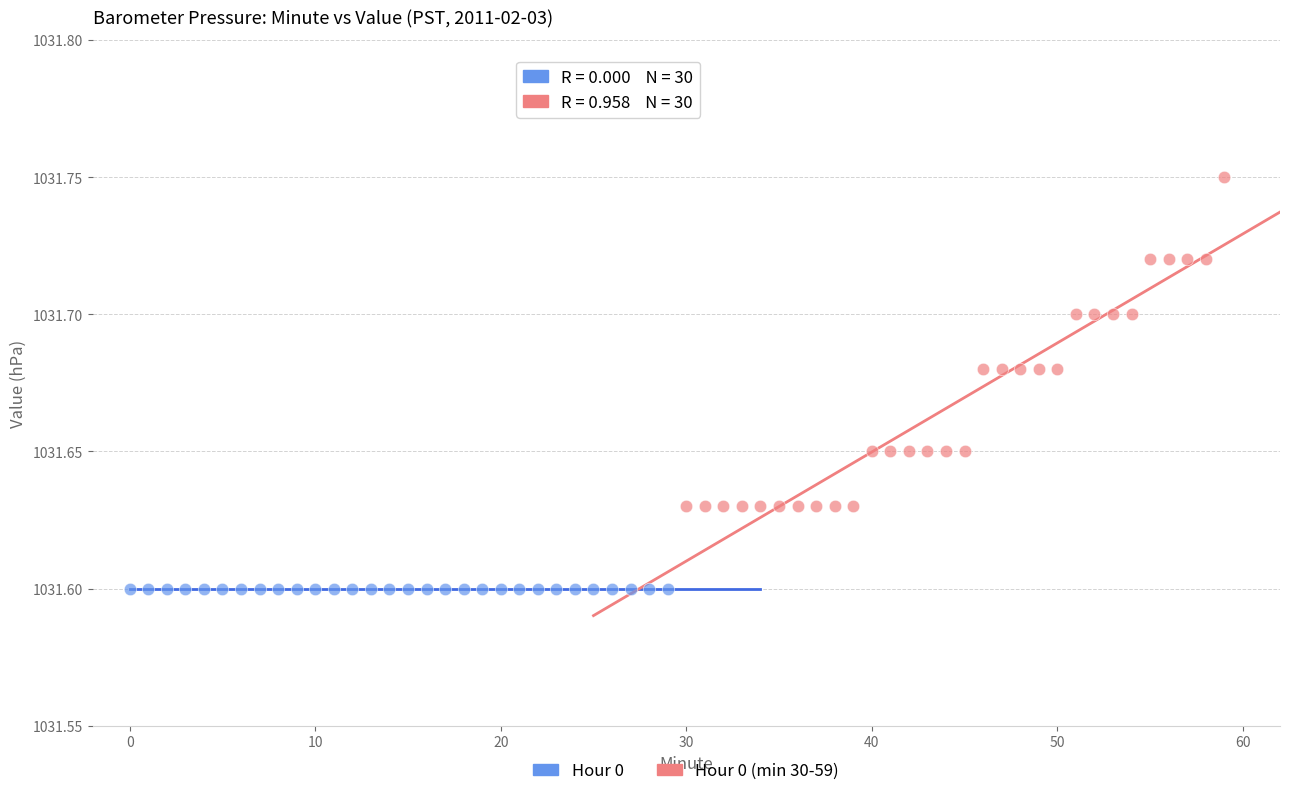

Which series reaches the minimum Y coordinate?

Hour 0